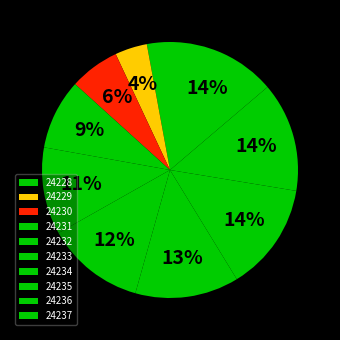

Which has a higher value, 24233 or 24229?

24233